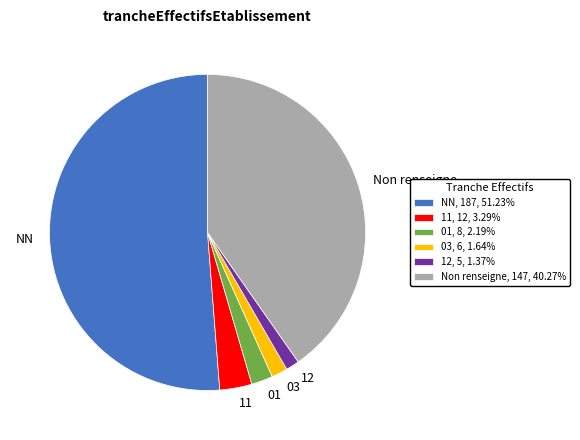

Between 01 and 11, which is larger?

11